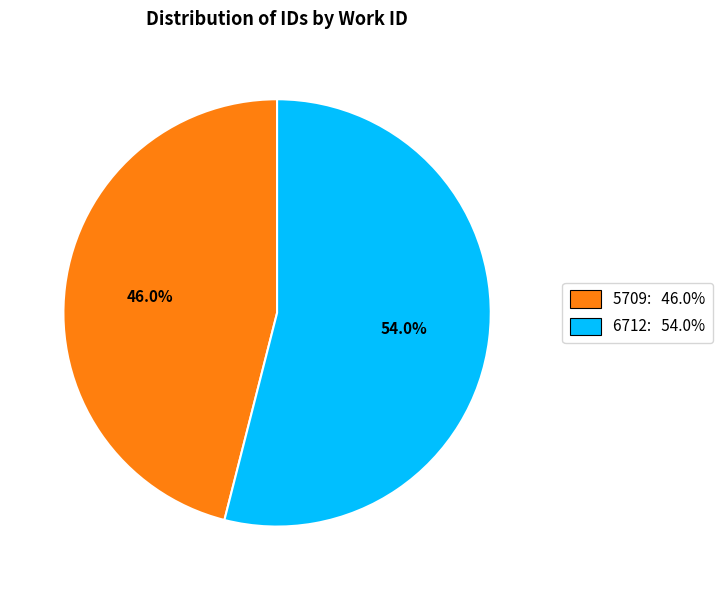

To the nearest percent, what portion does 5709 represent?

46%